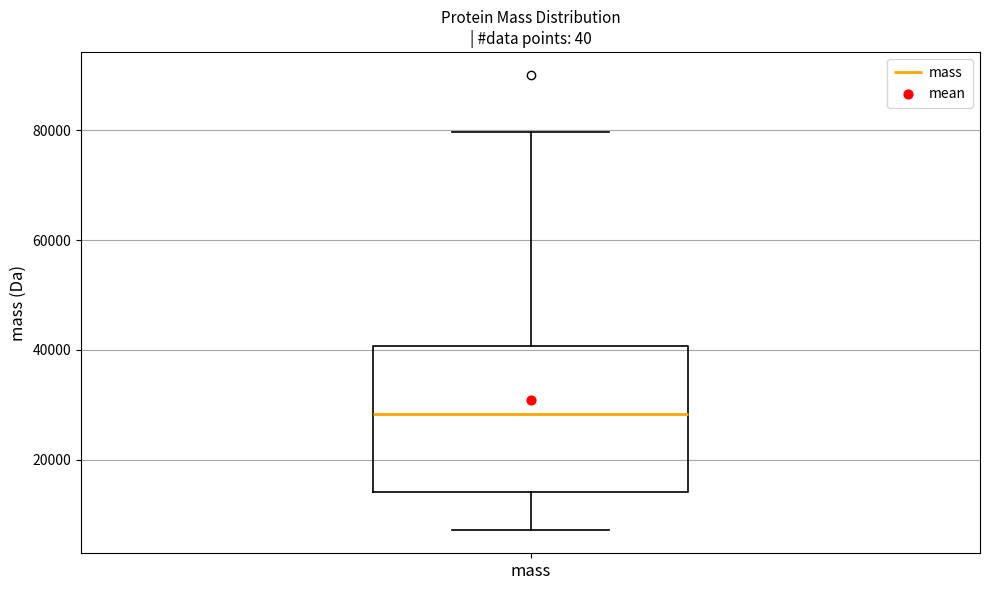

Transcribe this box plot: give where the median line is, the range the box spans, and where the two whiskers end, as read against the y-axis. The values are not printed on the chart, so give them approximately, as read against the axis.

median 28000, box 14000 to 40000, whiskers 8000 to 80000